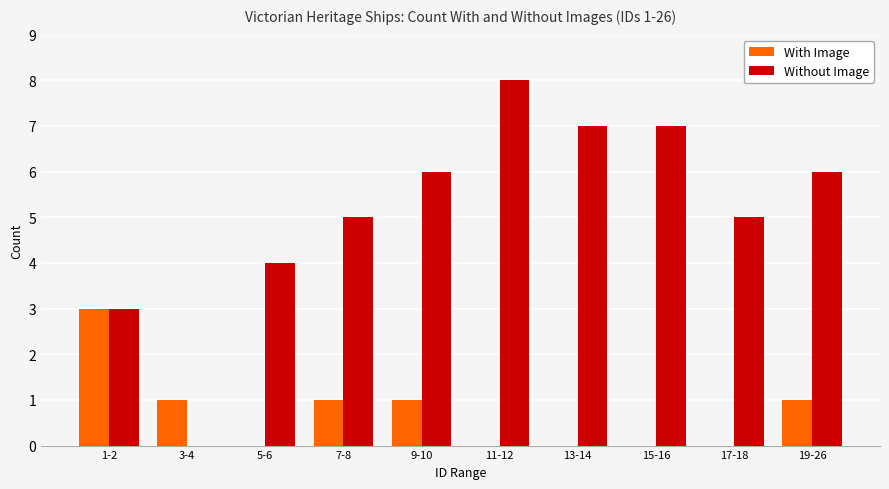

At which category is the sum across all series the highest?

11-12